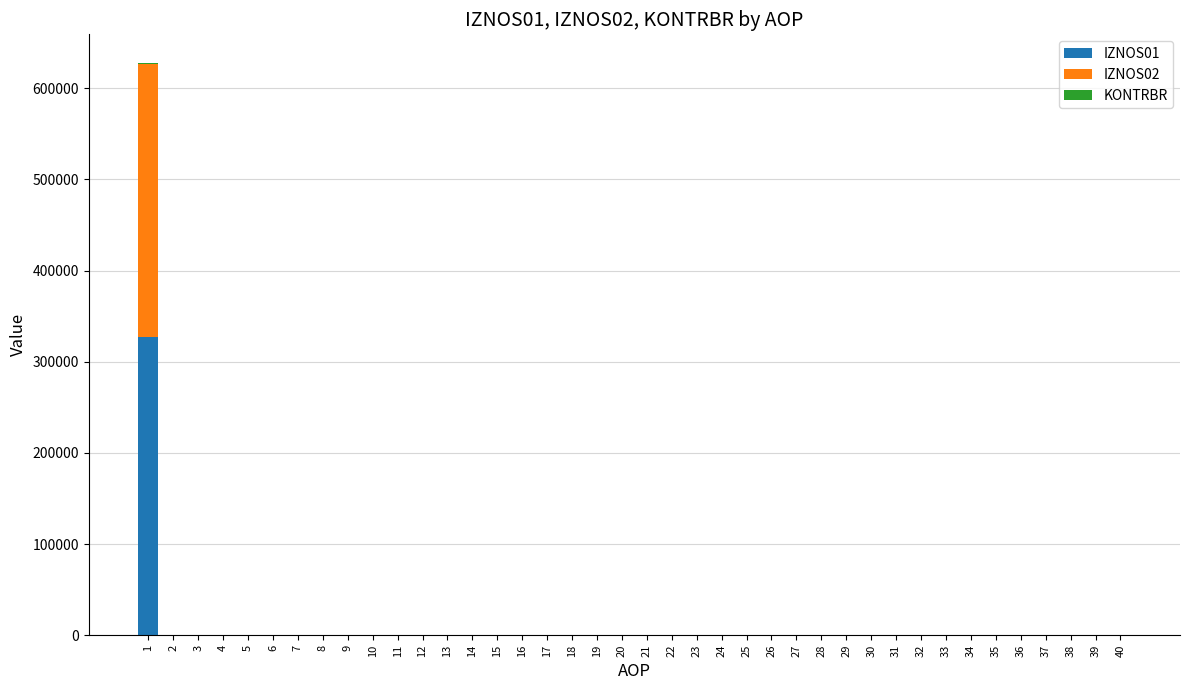

Which series has the largest range (max minus min)?

IZNOS01